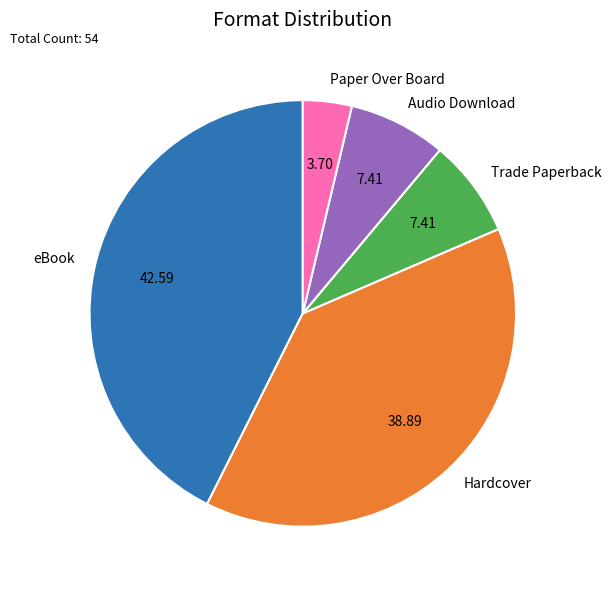

What is the largest slice in the pie chart?

eBook